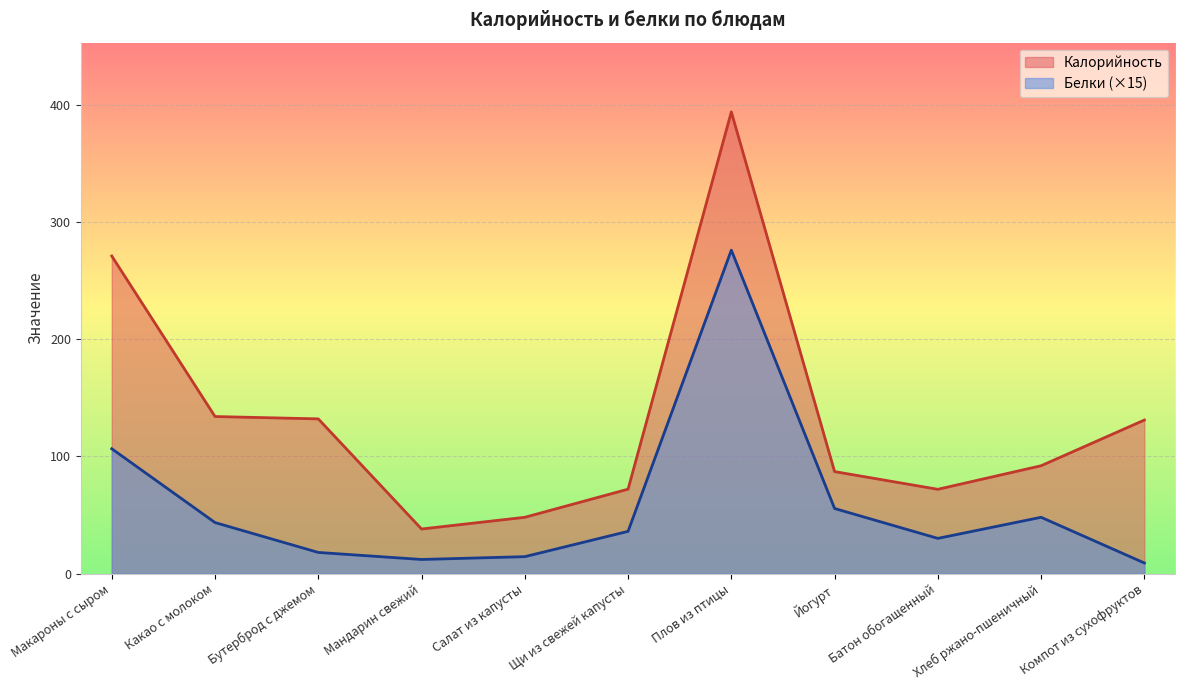

Reading right to left, what are all the values shown in this chart?

Калорийность: 131.0	92.0	71.9	87.0	394.0	72.0	48.0	38.0	132.0	134.0	271.0
Белки: 9.0	48.0	30.0	55.5	276.0	36.0	14.4	12.0	18.0	43.5	106.5